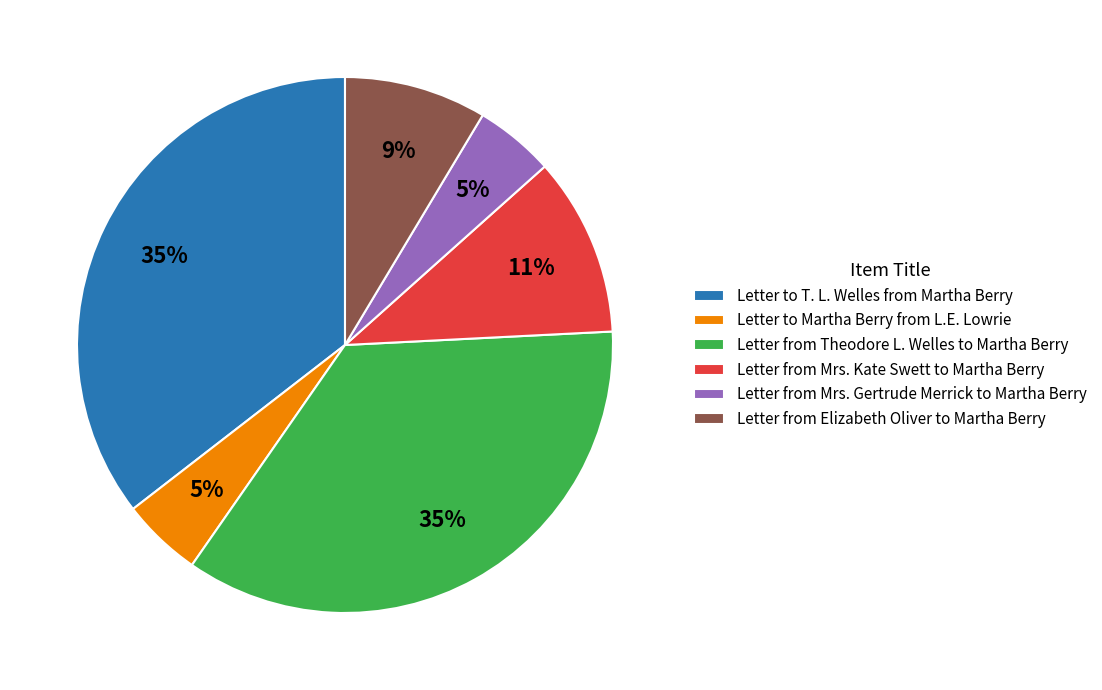

Between Letter to Martha Berry from L.E. Lowrie and Letter from Theodore L. Welles to Martha Berry, which is larger?

Letter from Theodore L. Welles to Martha Berry